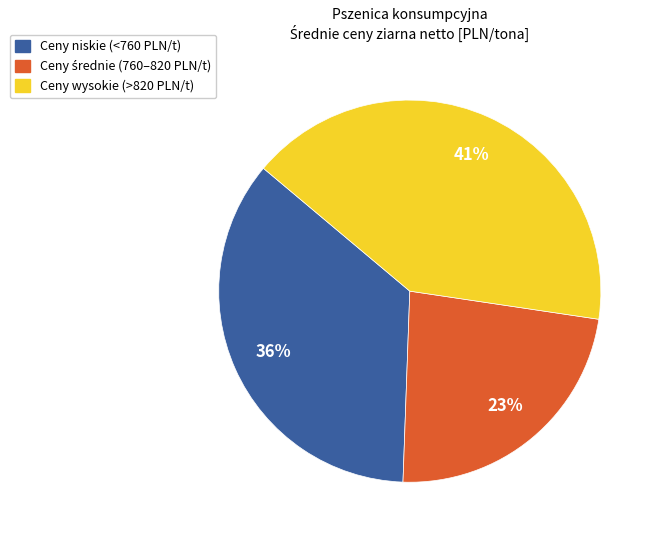

Does any single category account for the majority?

No